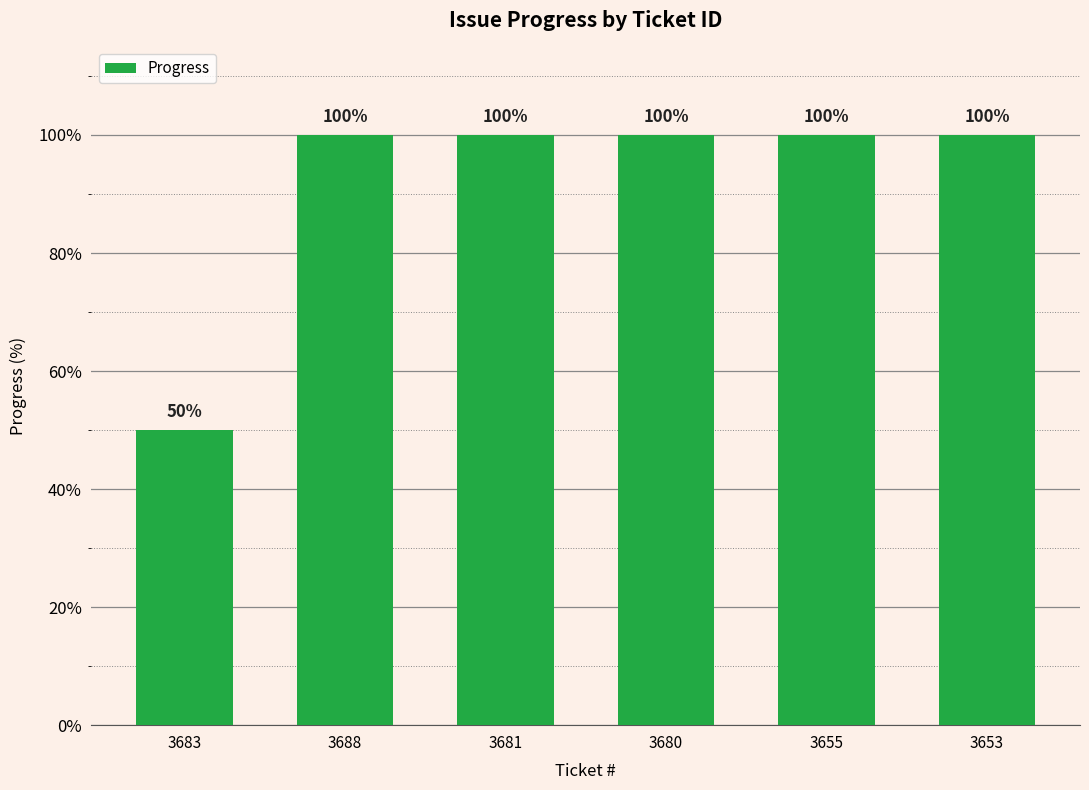

What is the average value?

92